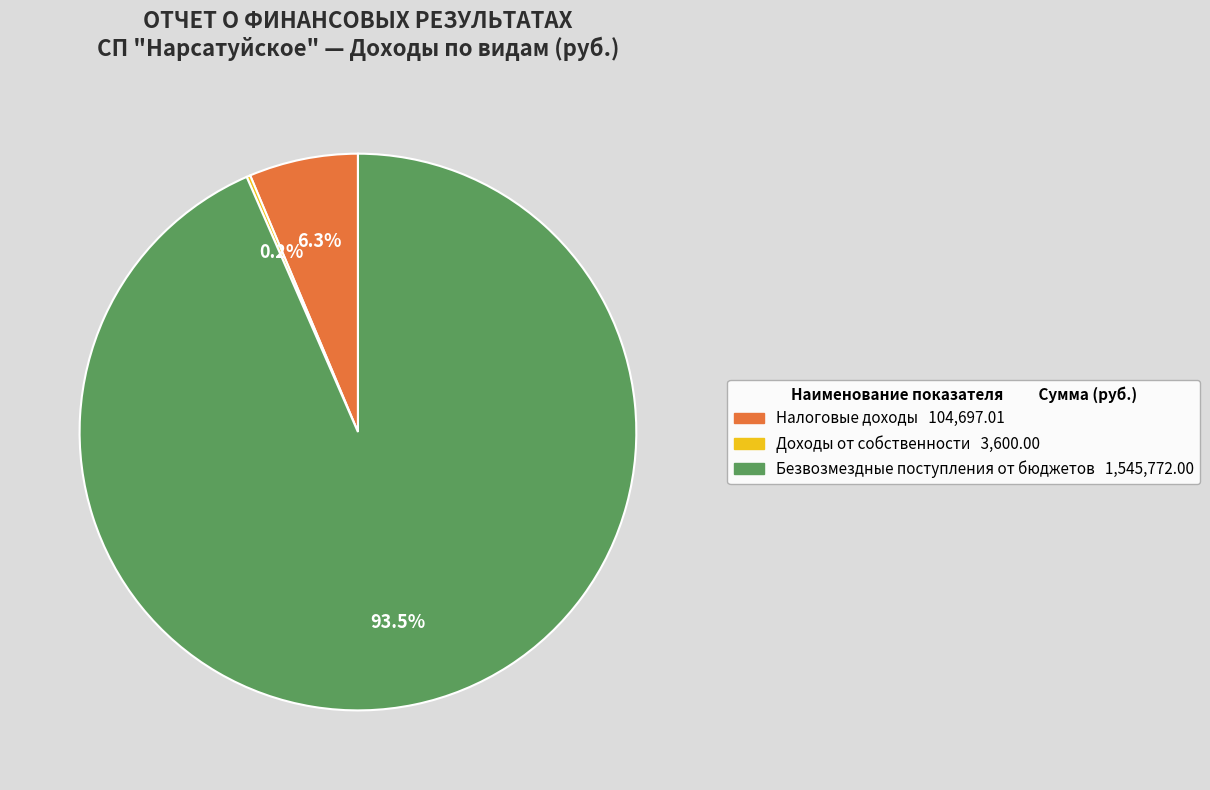

To the nearest percent, what is the average slice percentage?

33%